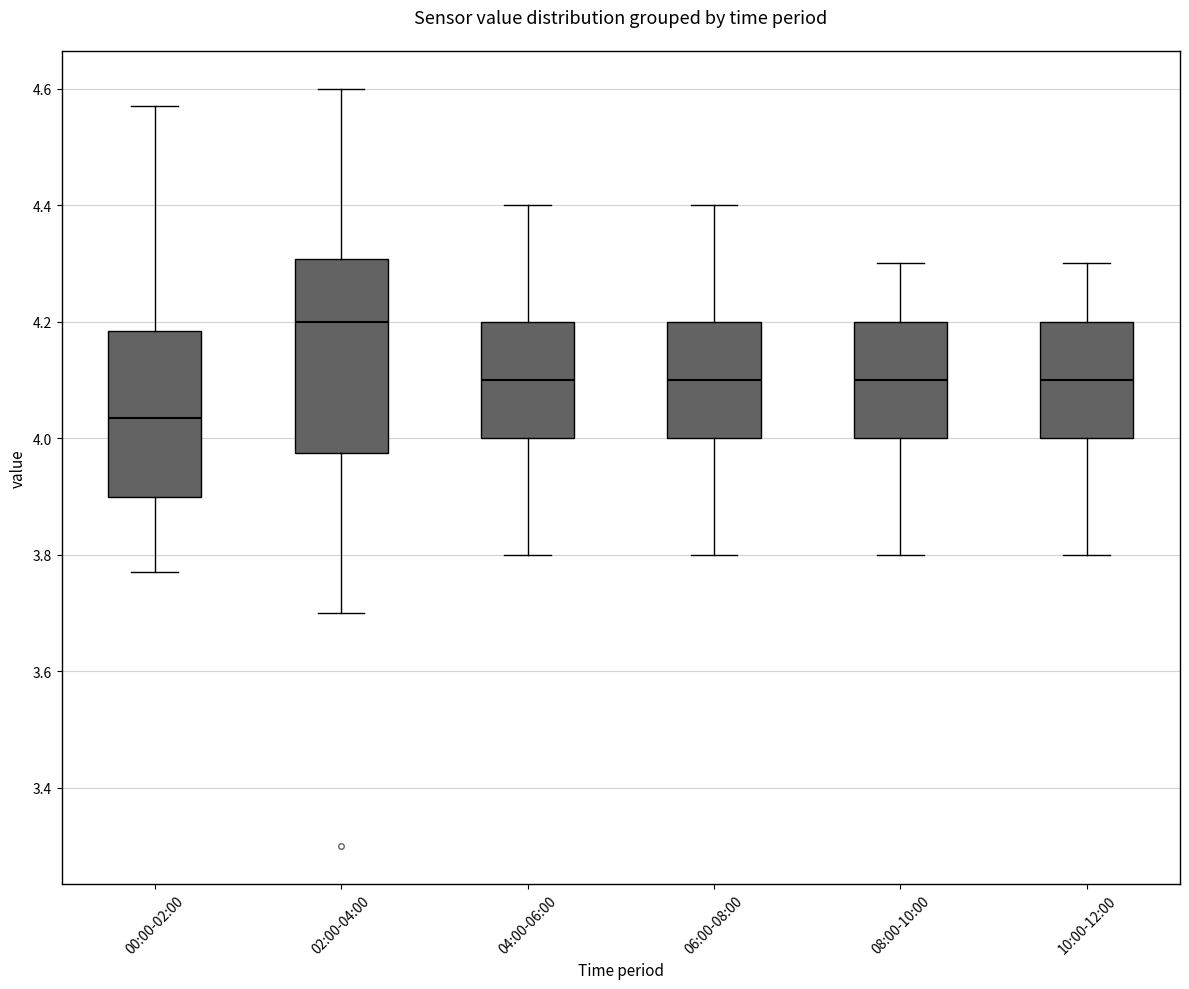

Reading left to right, read every box against the y-axis: the position of its median line, the range the box covers, and the ends of its whiskers. The values are not printed on the chart, so give them approximately, as read against the axis.

00:00-02:00: median 4.04, box 3.90 to 4.18, whiskers 3.78 to 4.58
02:00-04:00: median 4.20, box 3.98 to 4.30, whiskers 3.70 to 4.60
04:00-06:00: median 4.10, box 4.00 to 4.20, whiskers 3.80 to 4.40
06:00-08:00: median 4.10, box 4.00 to 4.20, whiskers 3.80 to 4.40
08:00-10:00: median 4.10, box 4.00 to 4.20, whiskers 3.80 to 4.30
10:00-12:00: median 4.10, box 4.00 to 4.20, whiskers 3.80 to 4.30